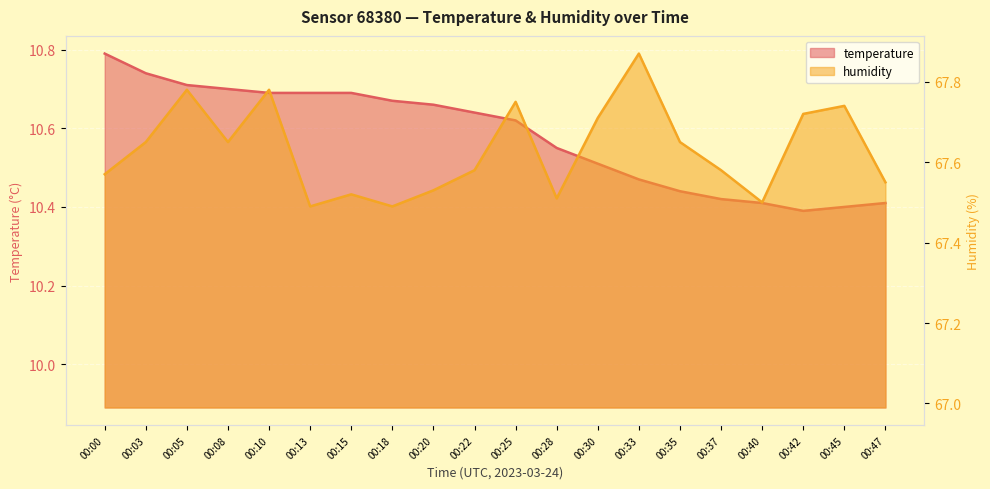

Count the number of categories in the chart.

20